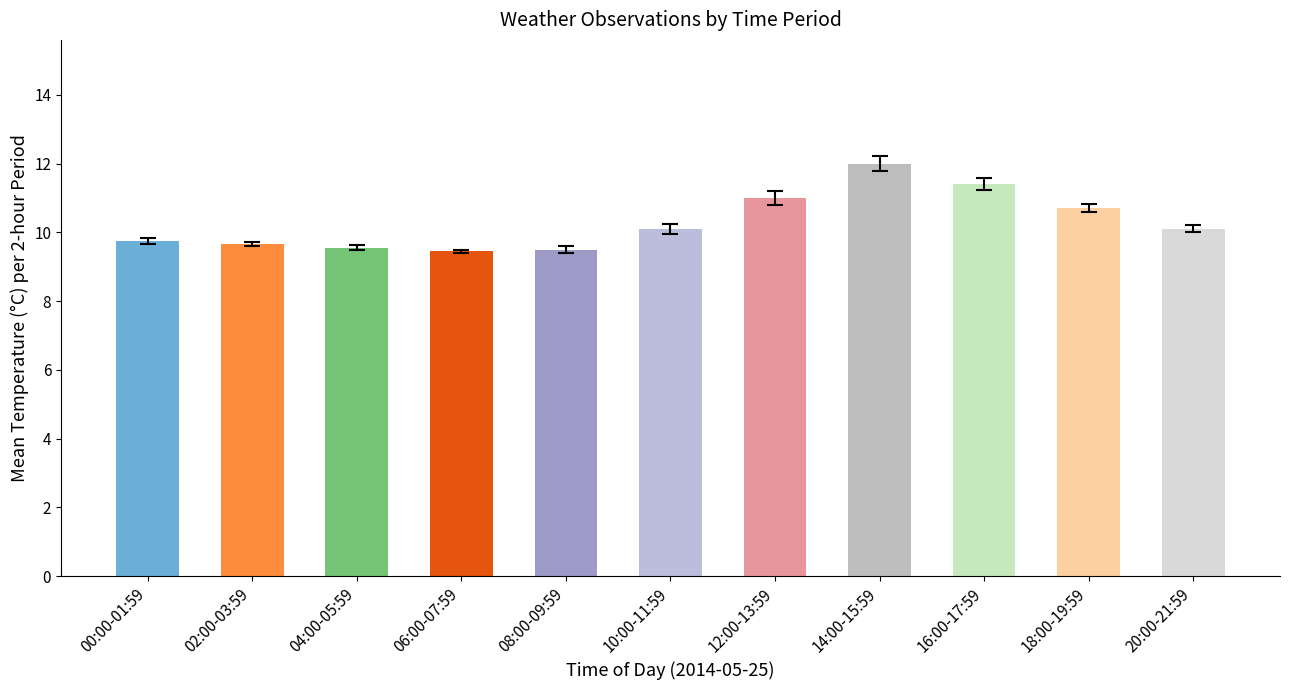

What is the difference between the second highest and second lowest values?

1.9